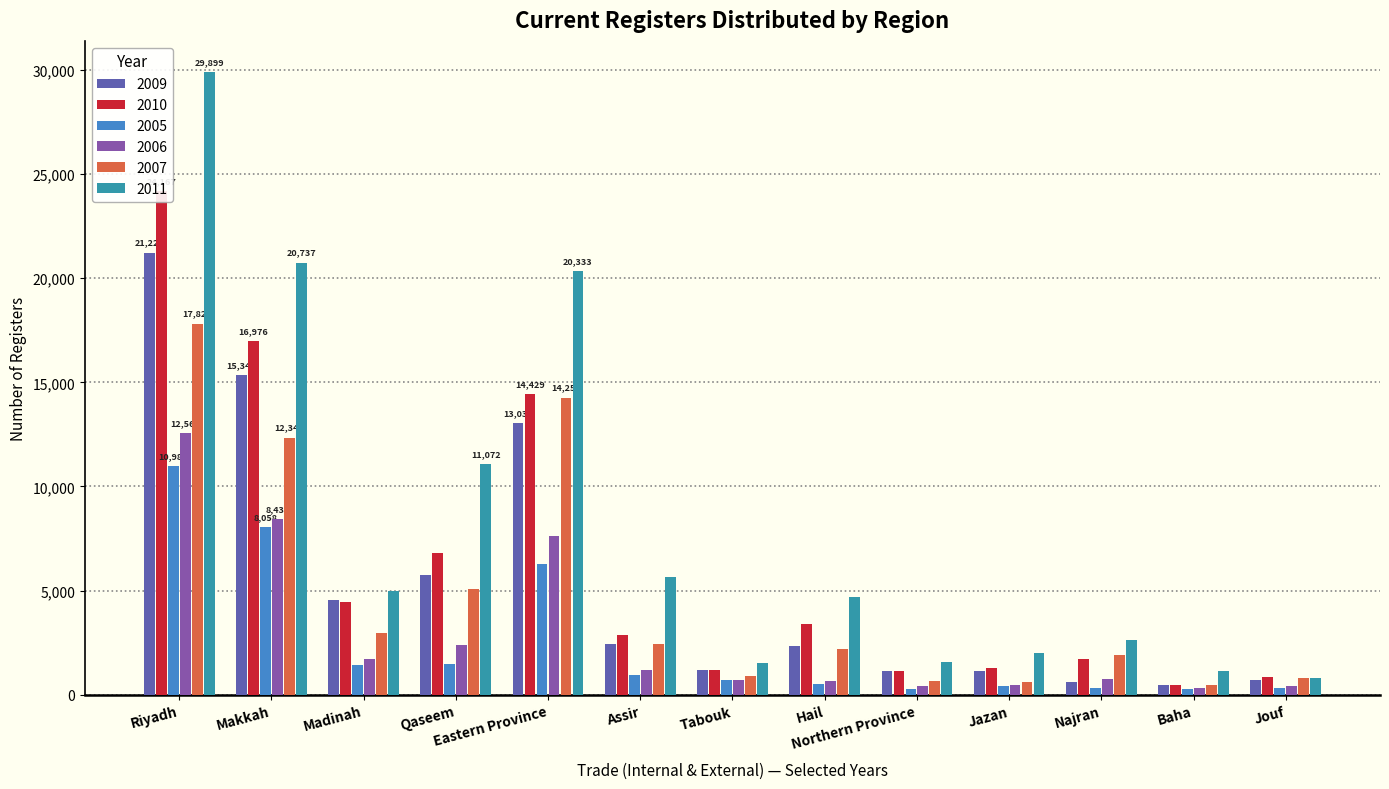

Which has a higher value, Northern Province or Hail?

Hail